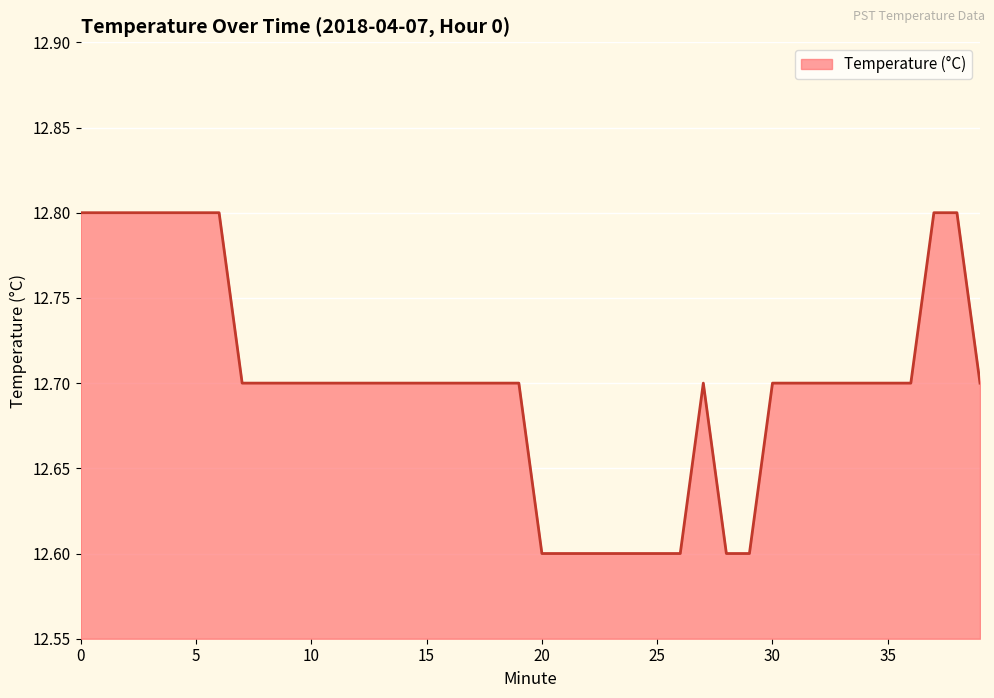

What is the maximum value shown in the chart?

12.8